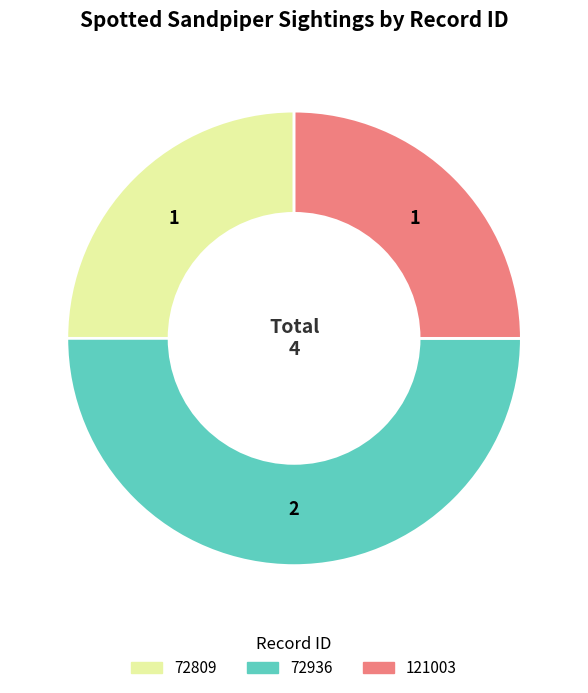

Which category has the biggest portion of the pie?

72936